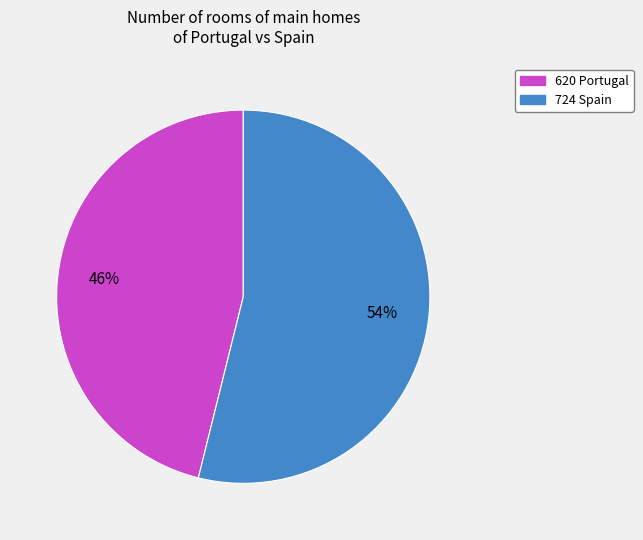

Approximately how many times larger is the value at 724 Spain compared to 620 Portugal?

1.2